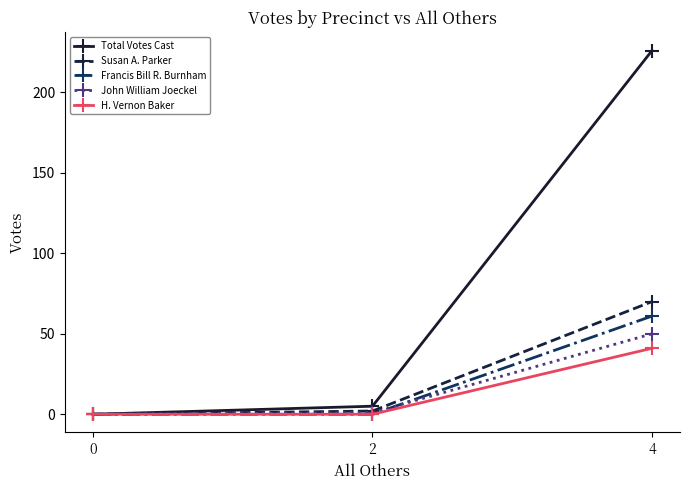

At how many categories does at least one series exceed 191?

1